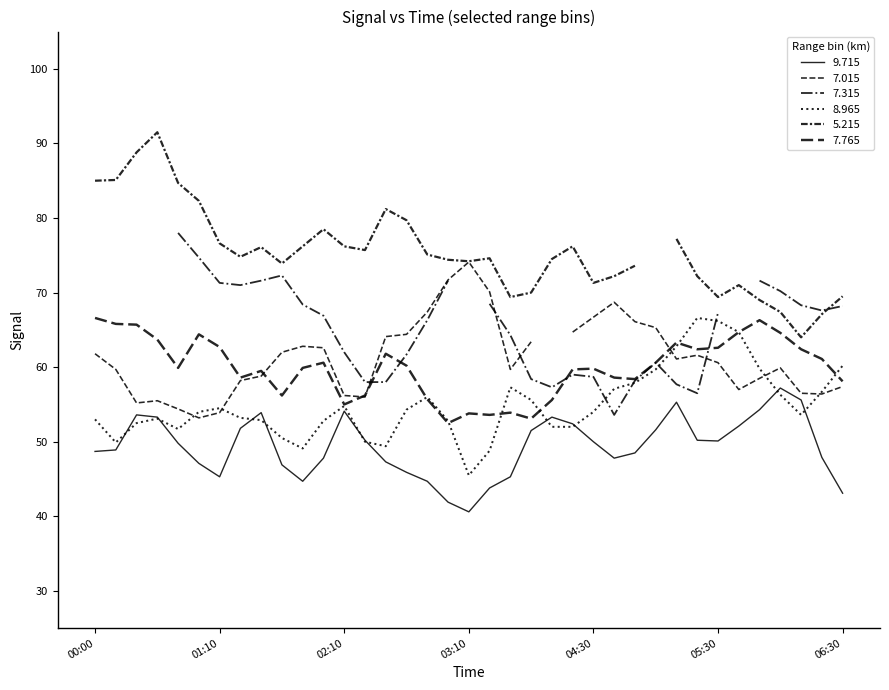

The value of 9.715 at 2005/11/27 03:00 is 23.5. True or false?

False